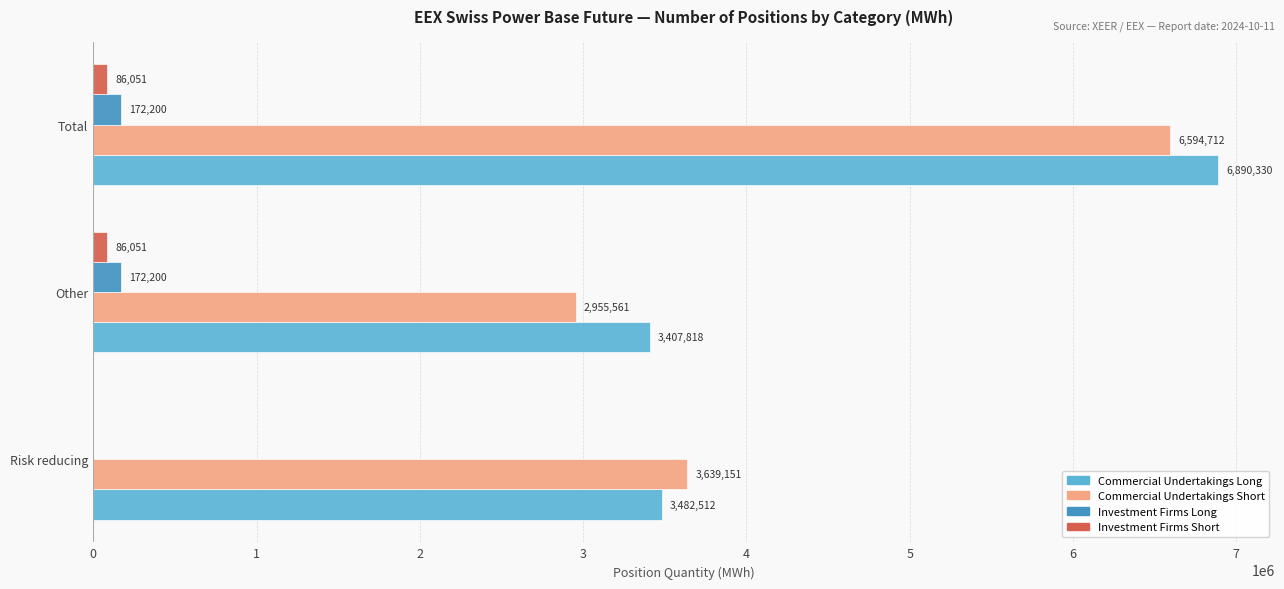

Between Risk reducing and Total, which series saw the biggest shift?

Commercial Undertakings Long